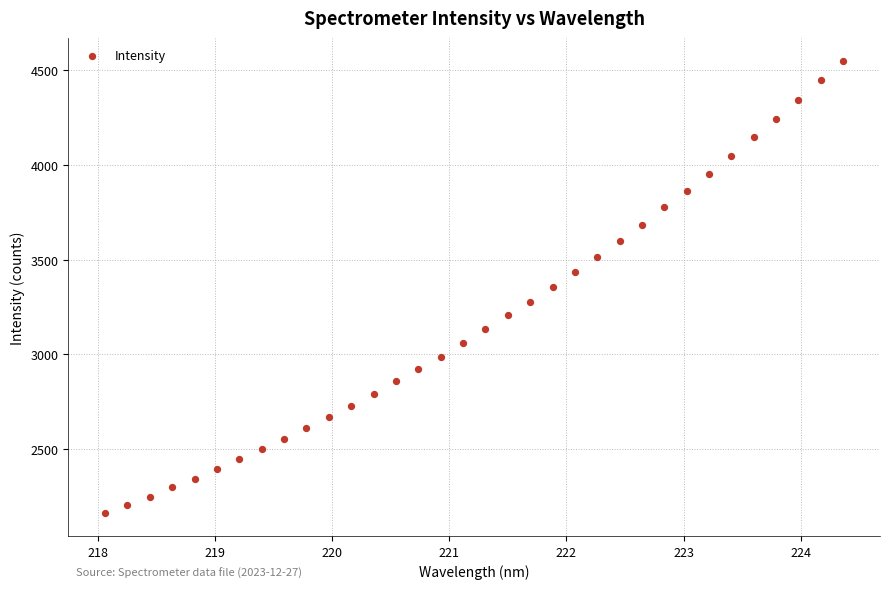

What is the range of Y values (max minus min)?

2394.7